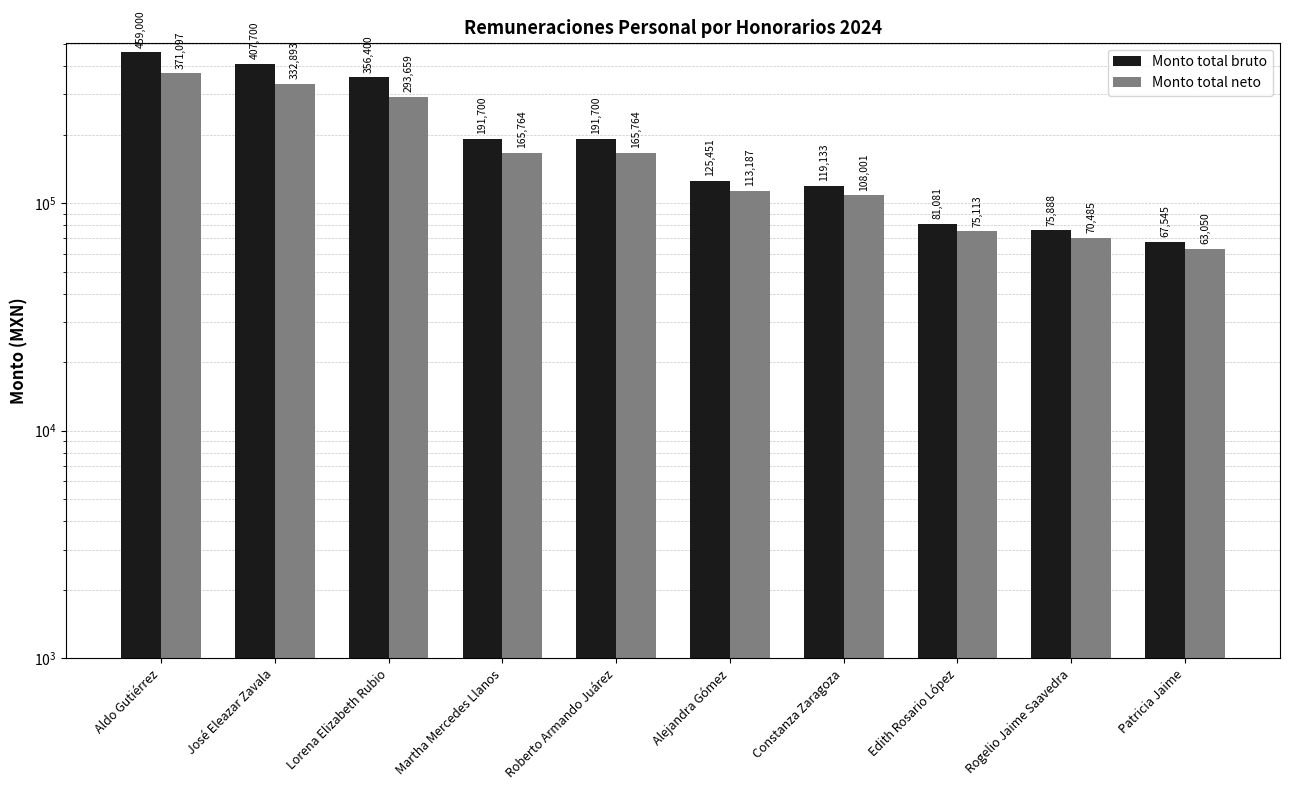

What is the difference between the Monto total bruto values at Patricia Jaime and Alejandra Gómez?

57906